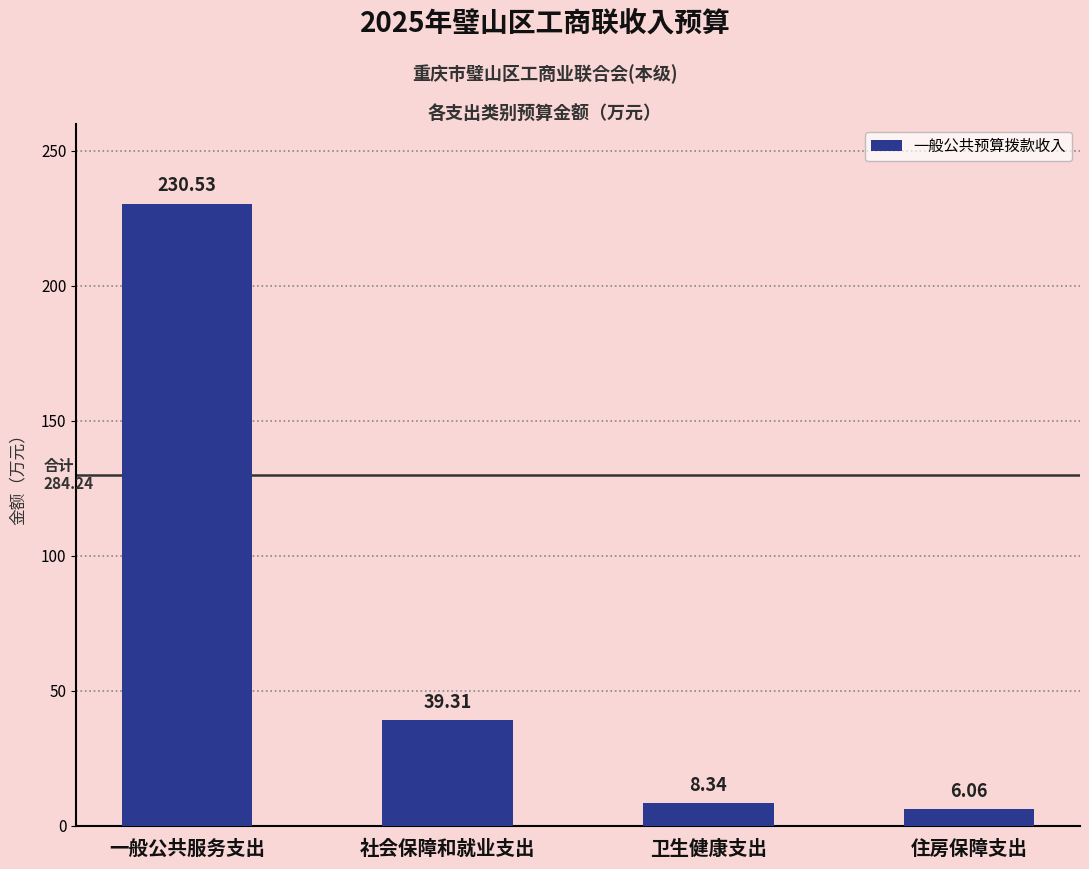

Which category has the highest value across all series?

一般公共服务支出